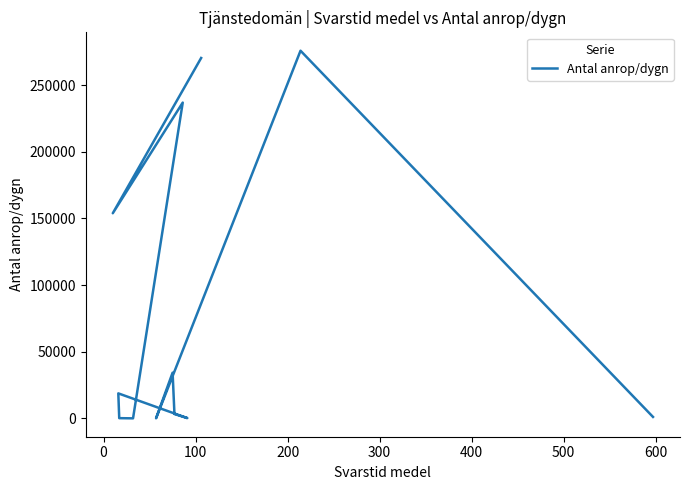

What is the difference between the maximum and second lowest values?

275889.1